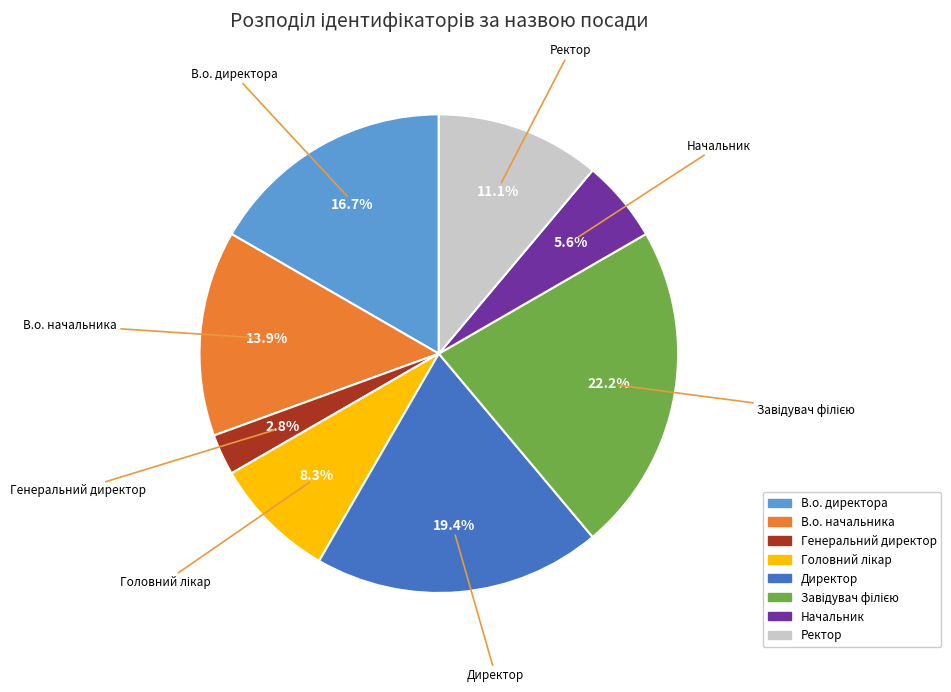

What portion of the pie excludes Начальник?

94.4%